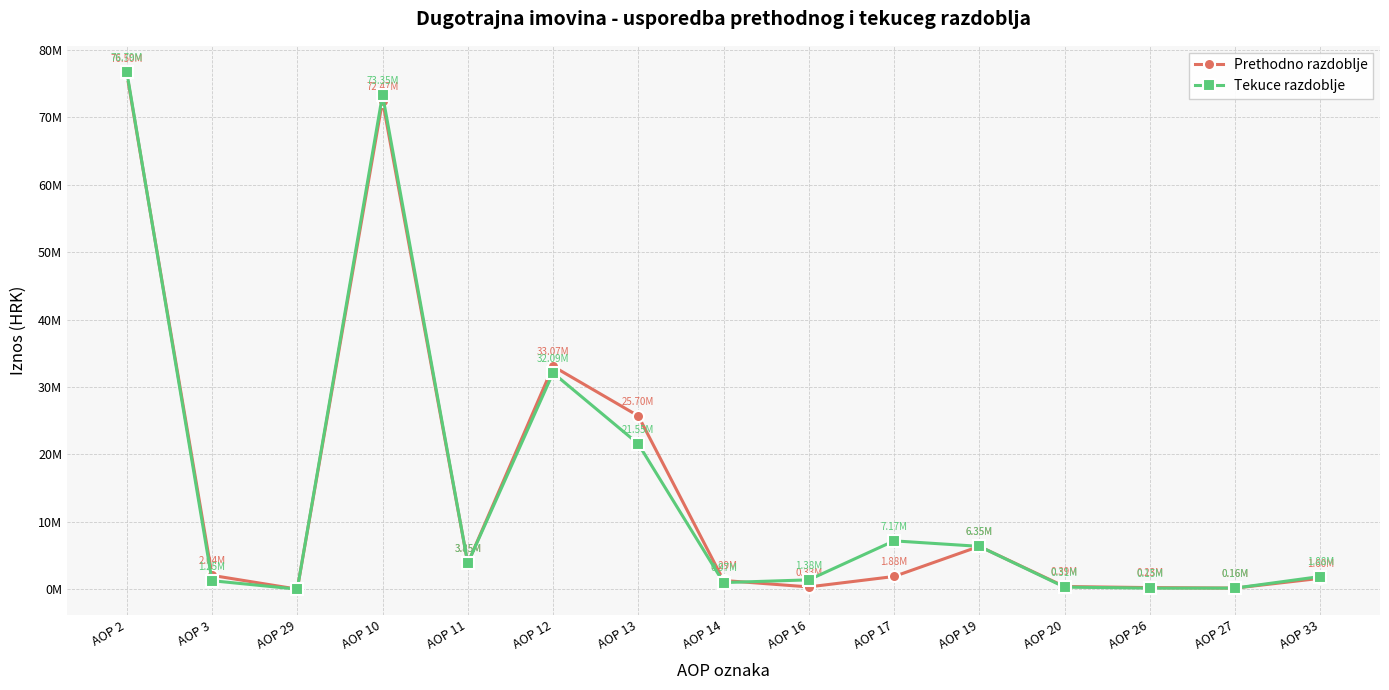

What are all the series names shown in the legend?

Prethodno razdoblje, Tekuce razdoblje